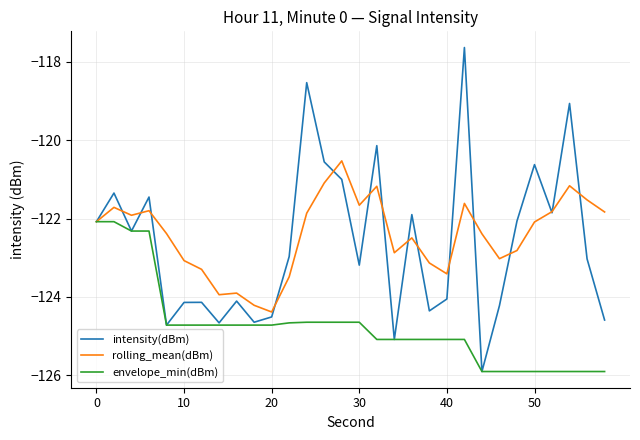

Which series has the widest spread of values?

intensity(dBm)